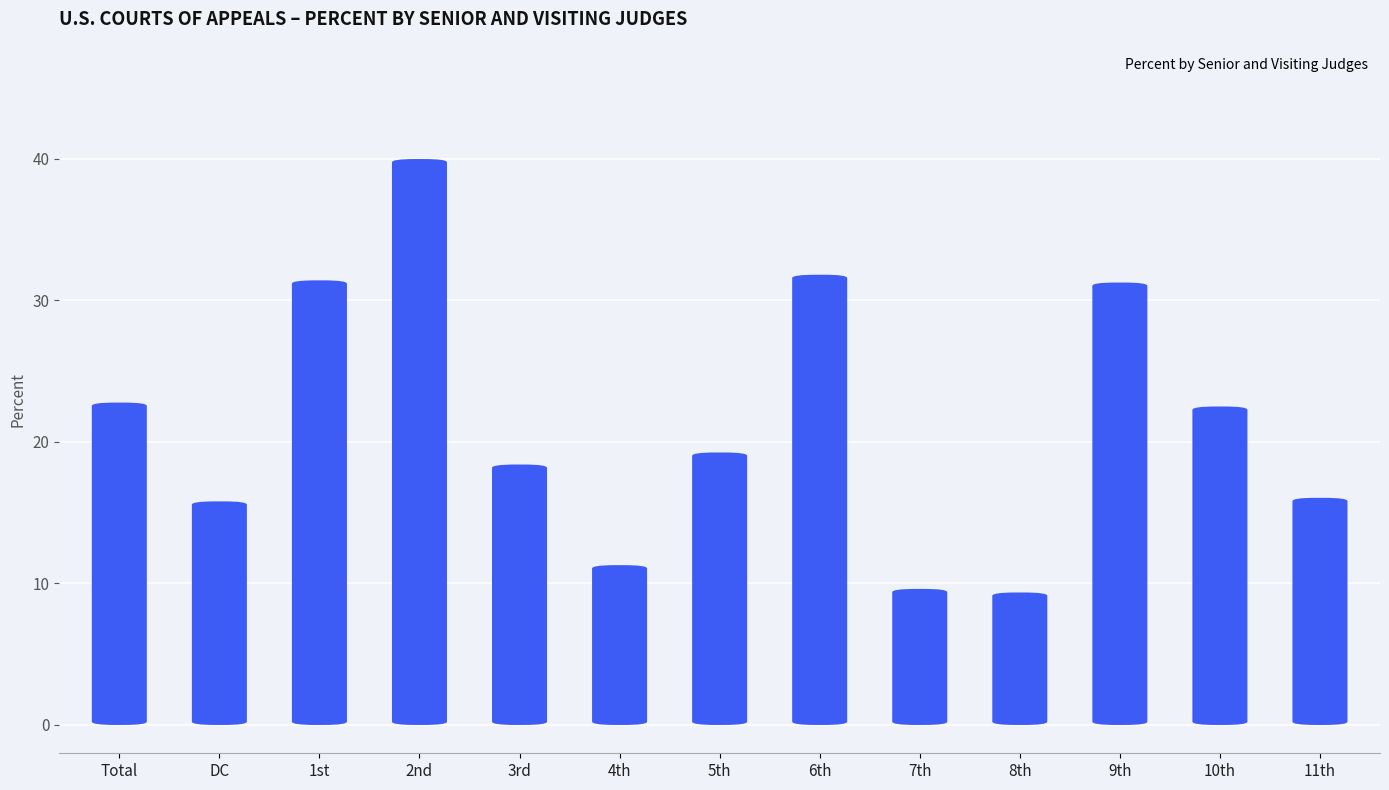

The chart shows a value of 40.0 at 2nd. True or false?

True